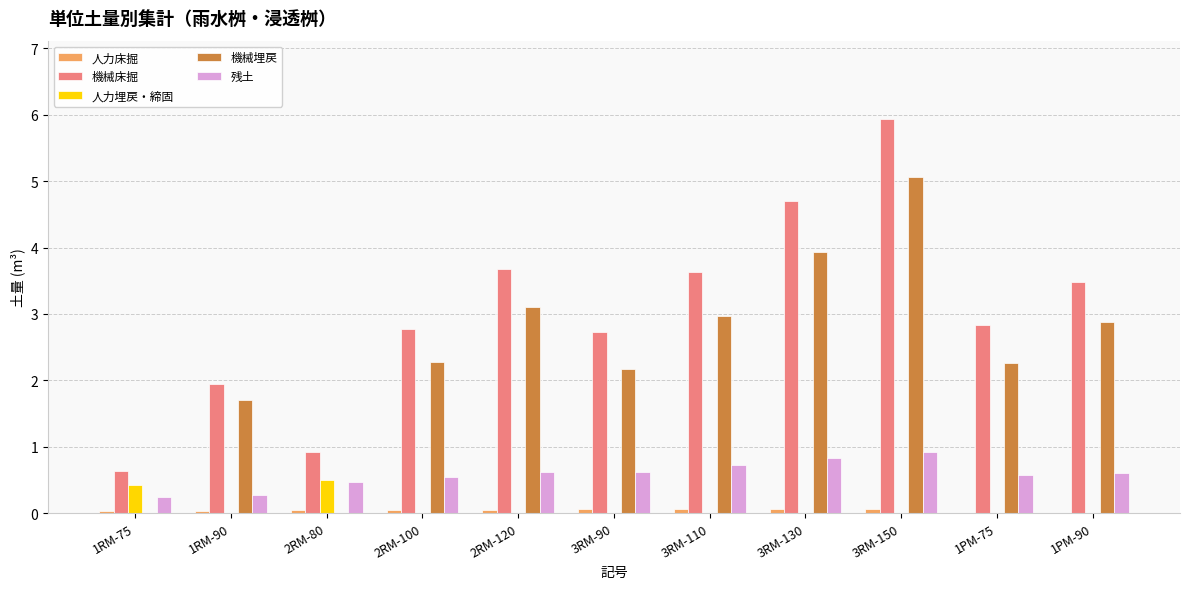

How many groups of bars are there?

11